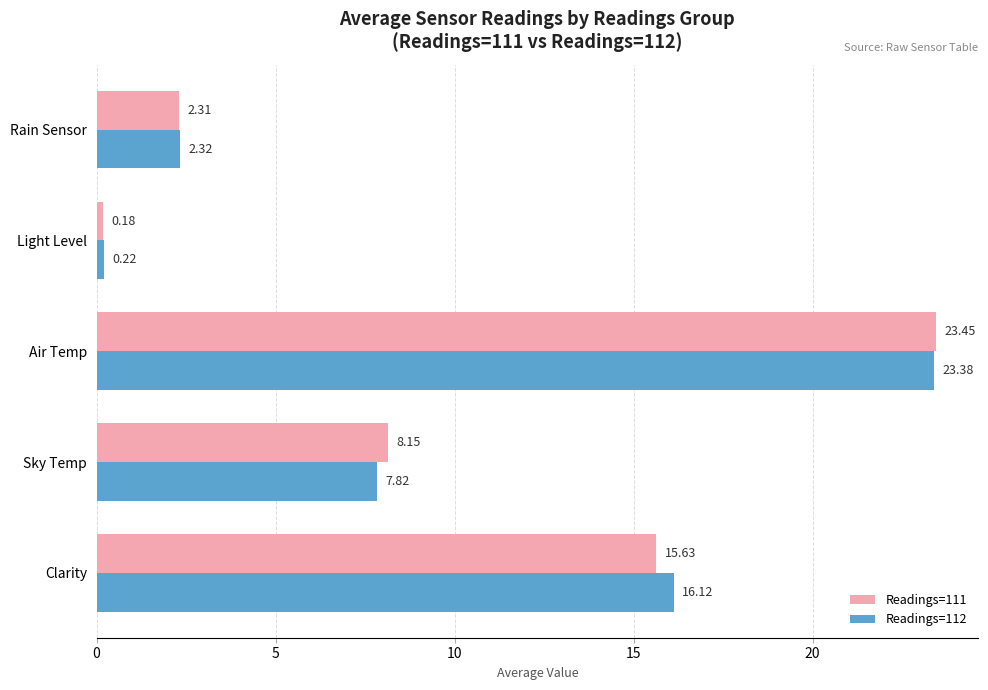

What is the sum of all Readings=112 values?

49.9